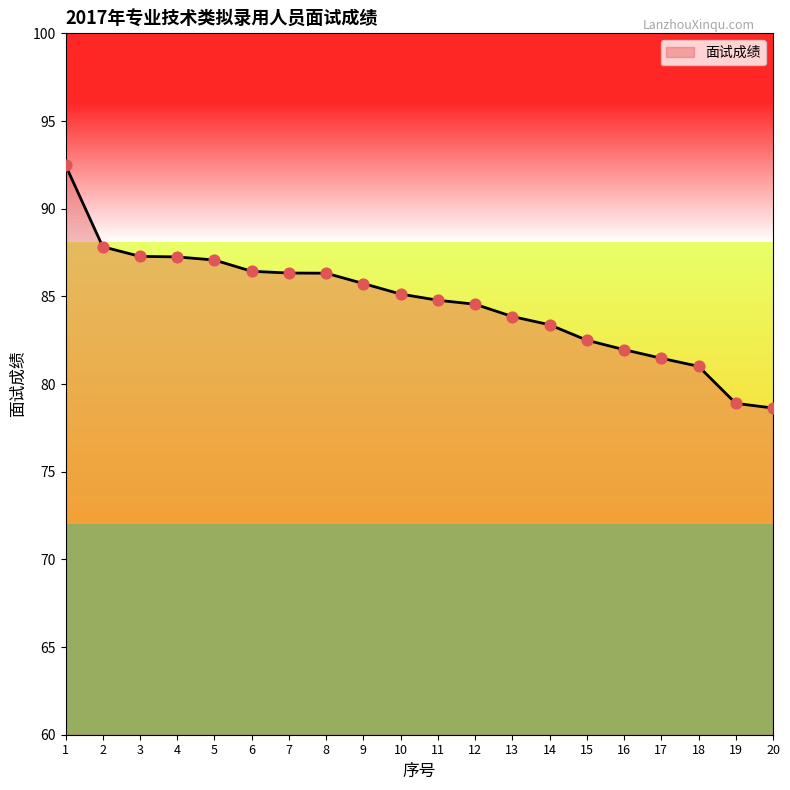

Approximately how many times larger is the value at 12 compared to 14?

1.0